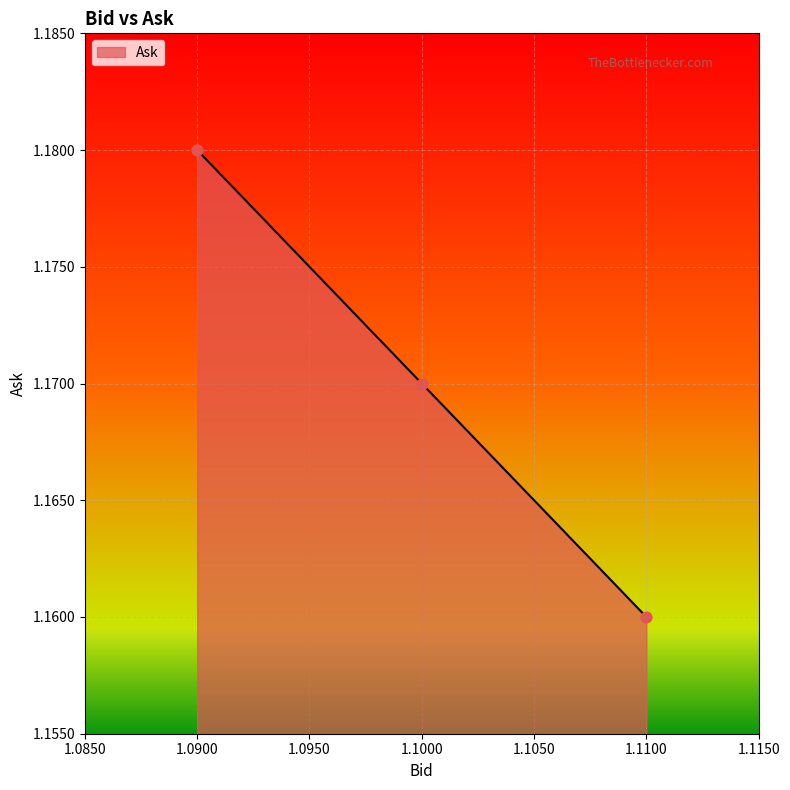

Approximately how many times larger is the value at 1.1000 compared to 1.1100?

1.0